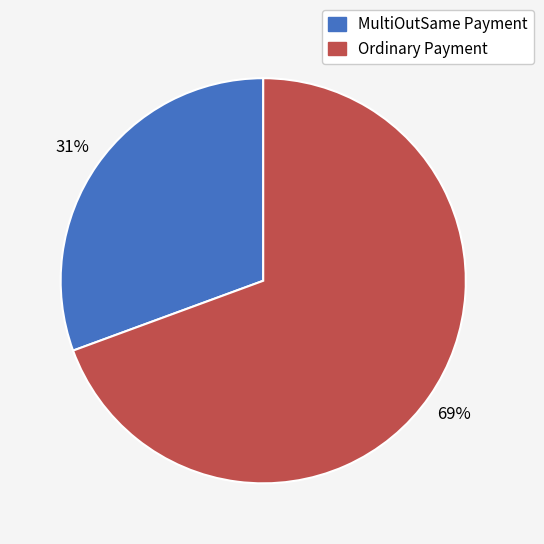

How many slices are in this pie chart?

2